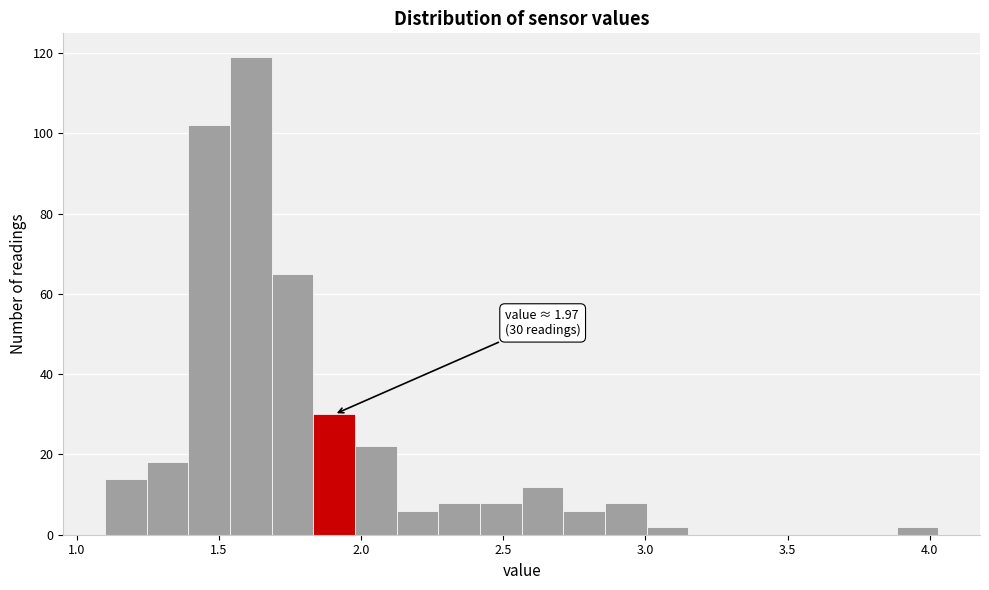

Read against the x-axis, roughly where is the centre of the tallest bar?

1.60